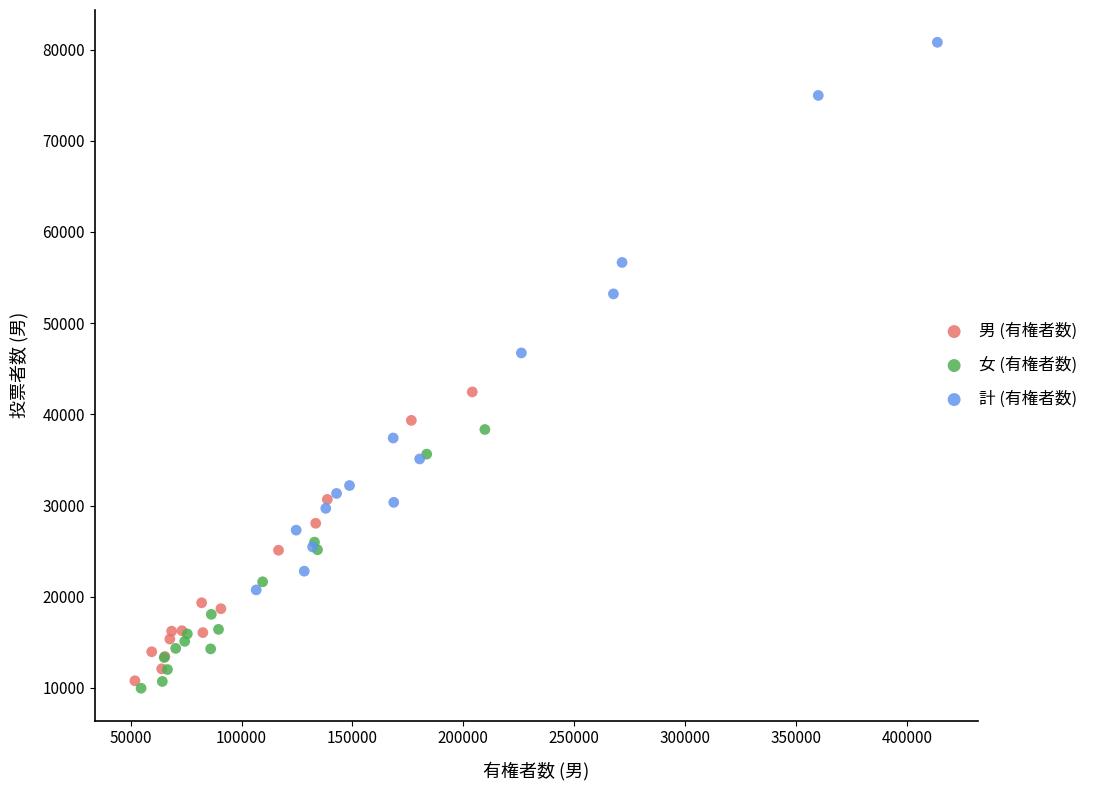

Which series reaches the maximum Y coordinate?

計 (有権者数)